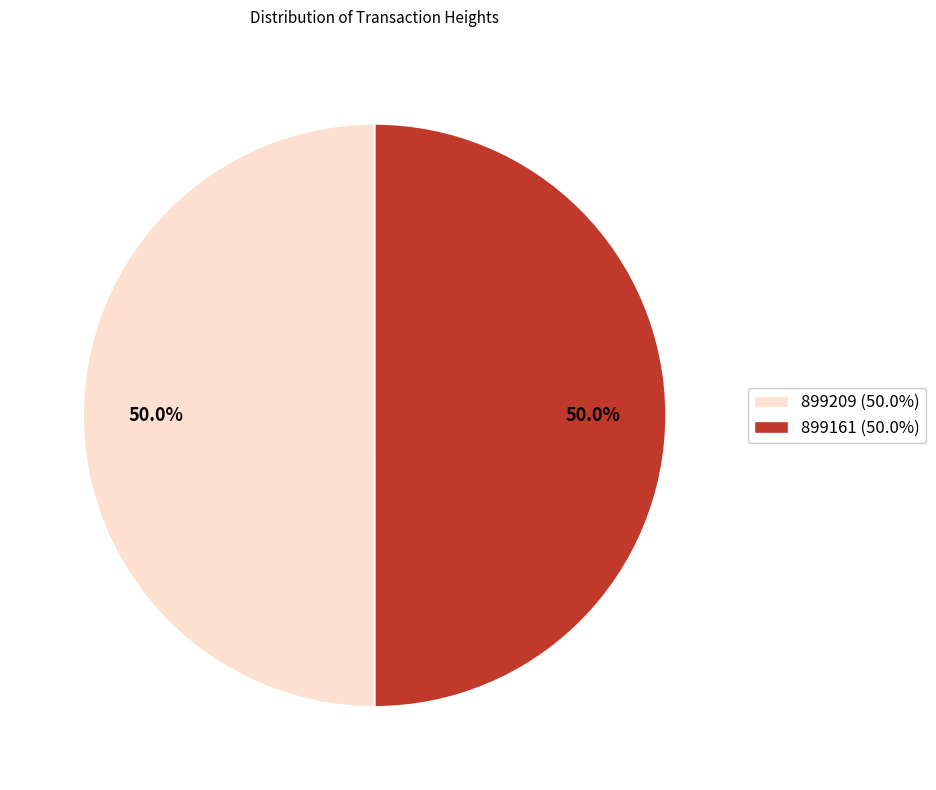

The 899161 slice represents 43% of the pie. True or false?

False